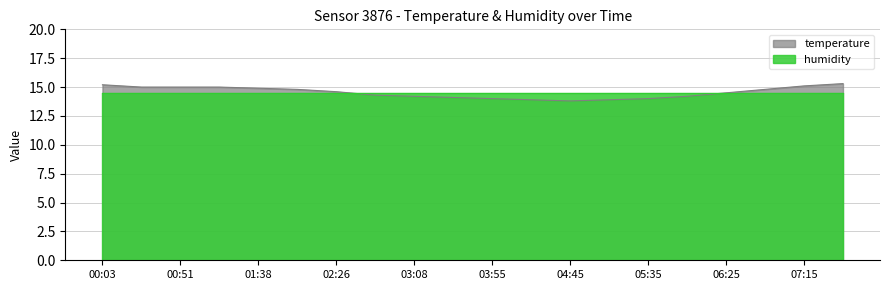

Is it true that the value at 01:15 is 15.0?

True